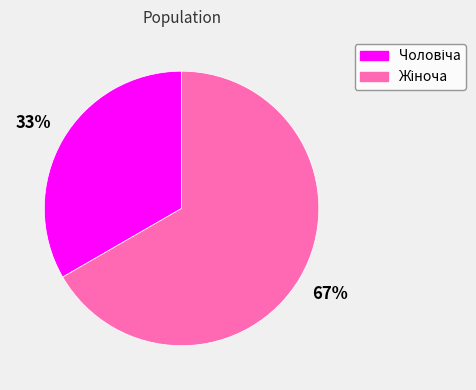

To the nearest percent, what is the average slice percentage?

50%